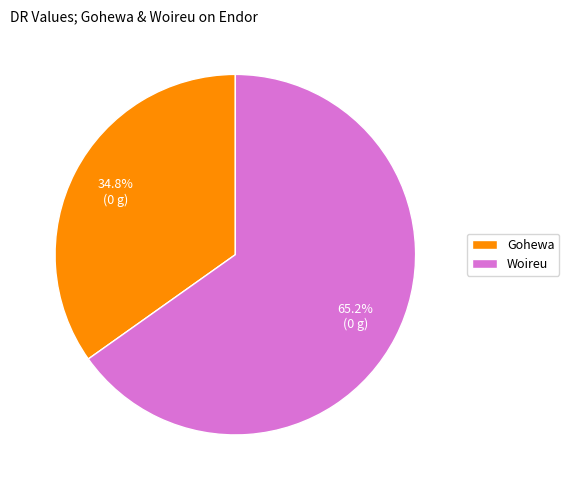

To the nearest percent, what percentage of the pie is Woireu?

65%